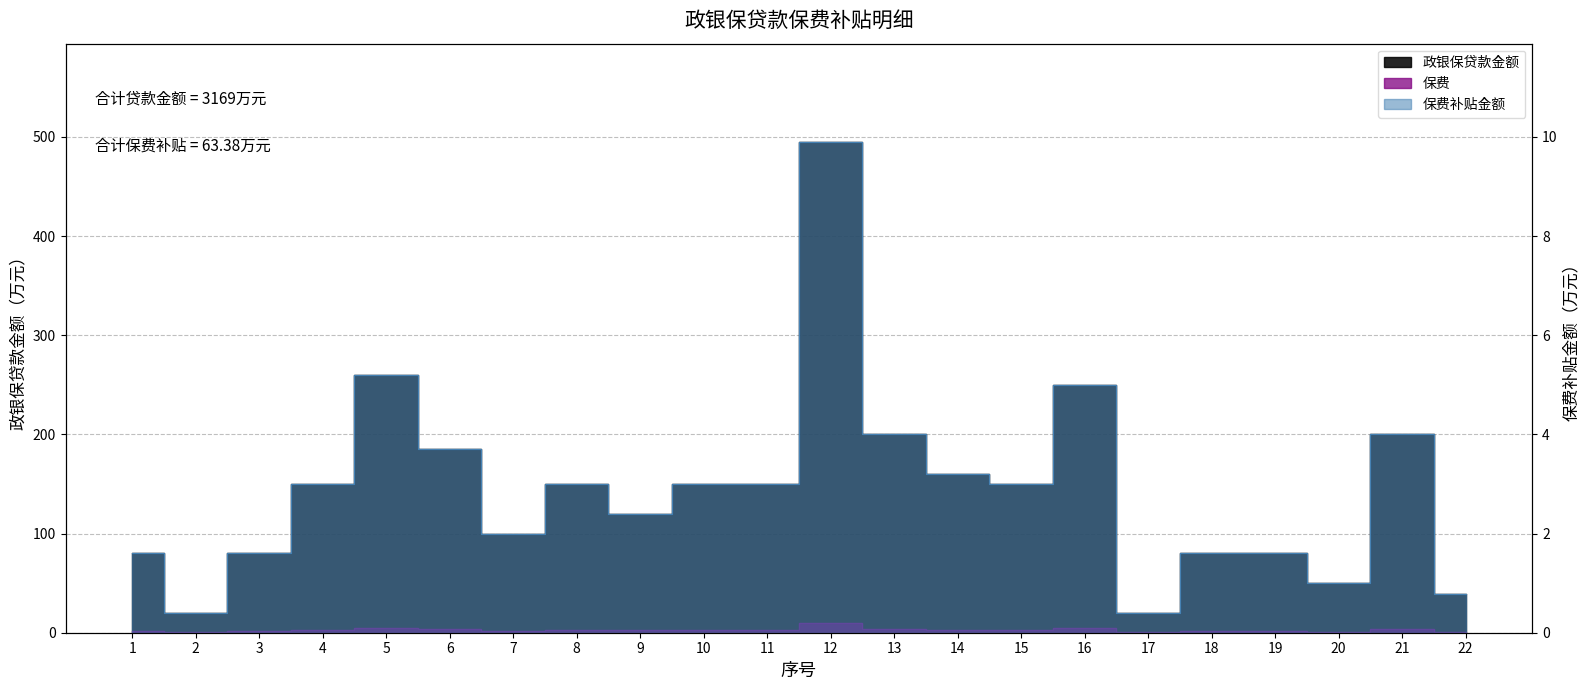

How many data points in 保费 are less than 3?

10